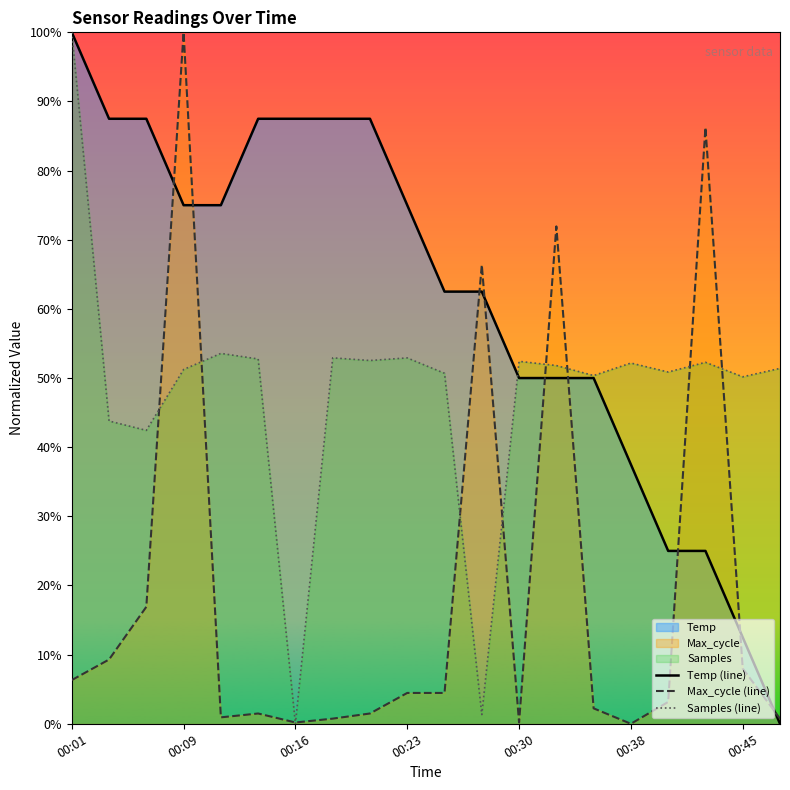

What is the maximum value shown in the chart?

1.0